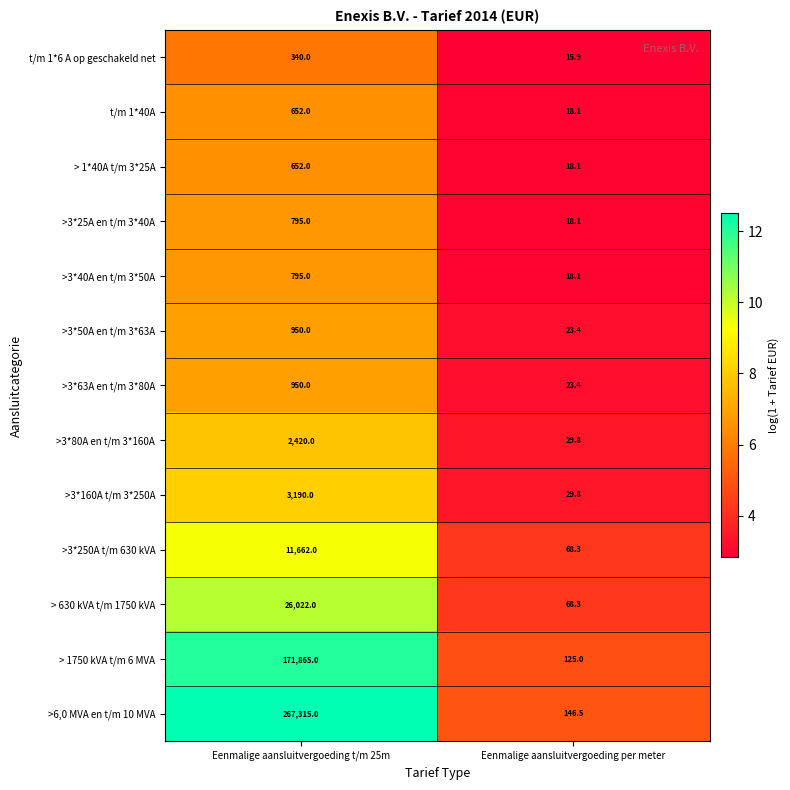

What is the average value of the > 1*40A t/m 3*25A series?

335.1